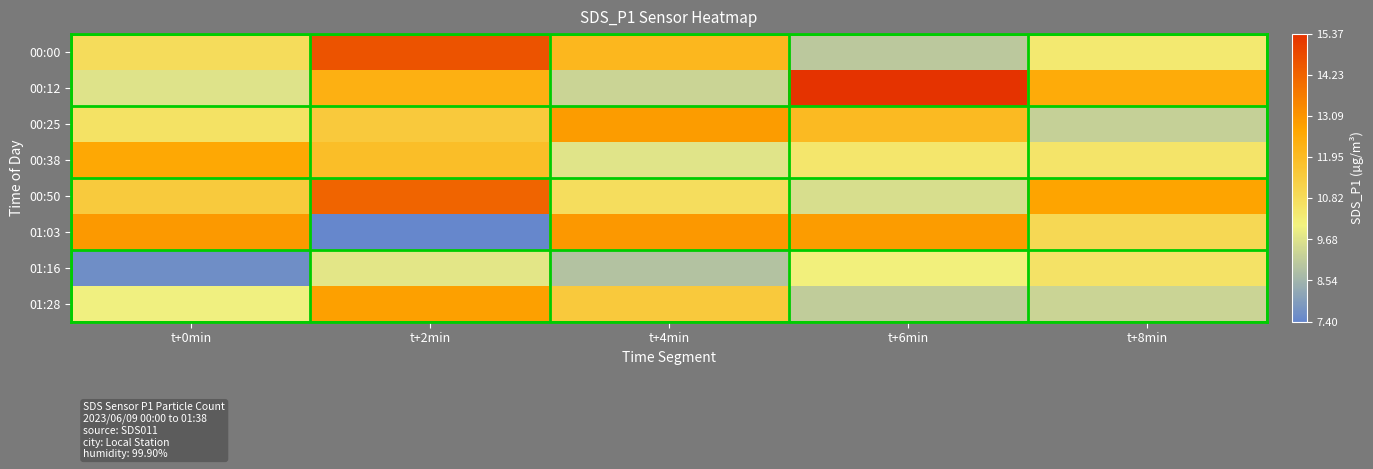

Rank the series by their maximum value, from highest to lowest.

00:12, 00:00, 00:50, 01:03, 00:25, 01:28, 00:38, 01:16